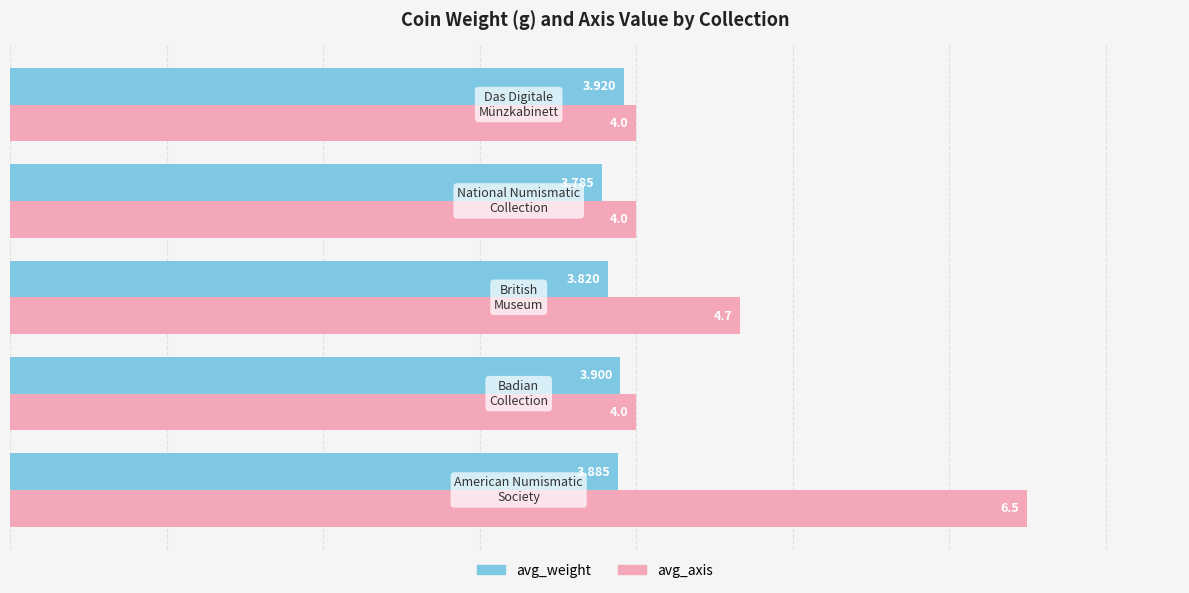

List the series in order of their peak value, highest first.

avg_axis, avg_weight